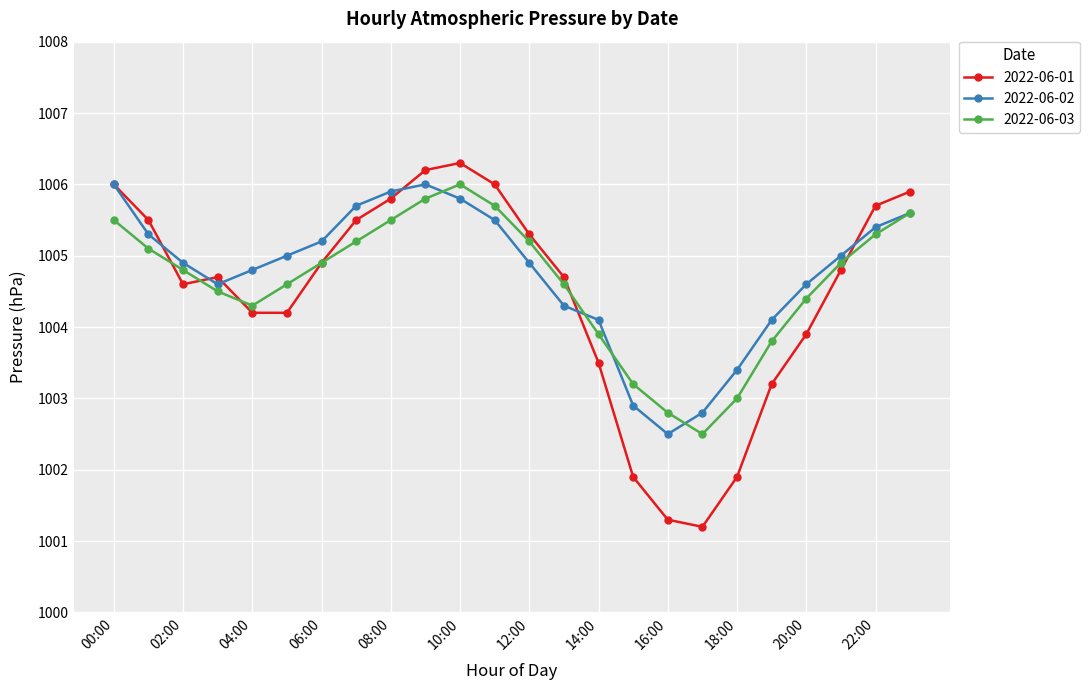

What is the difference between the maximum and second lowest values in the 2022-06-03 series?

3.2